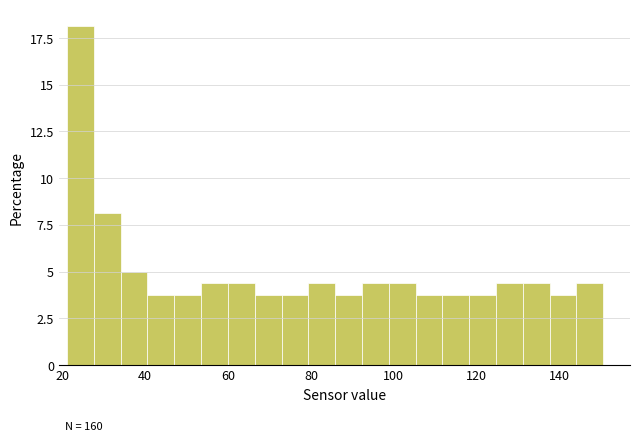

Read against the x-axis, roughly where is the centre of the tallest bar?

24